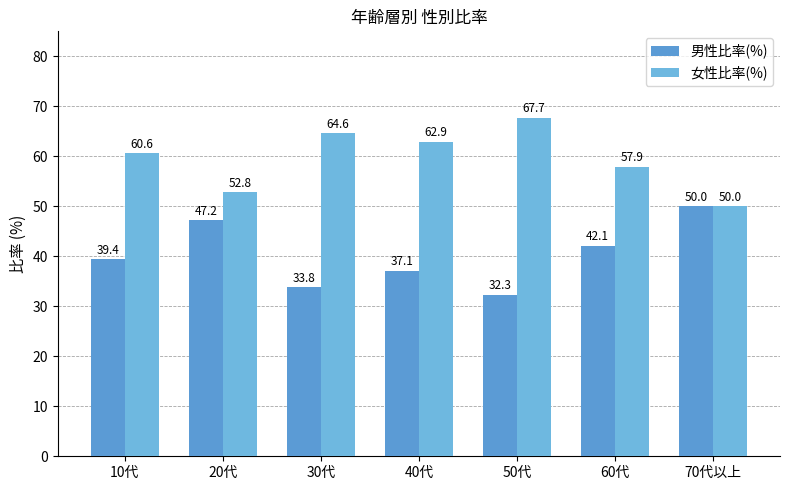

Which series has the largest total across all categories?

女性比率(%)